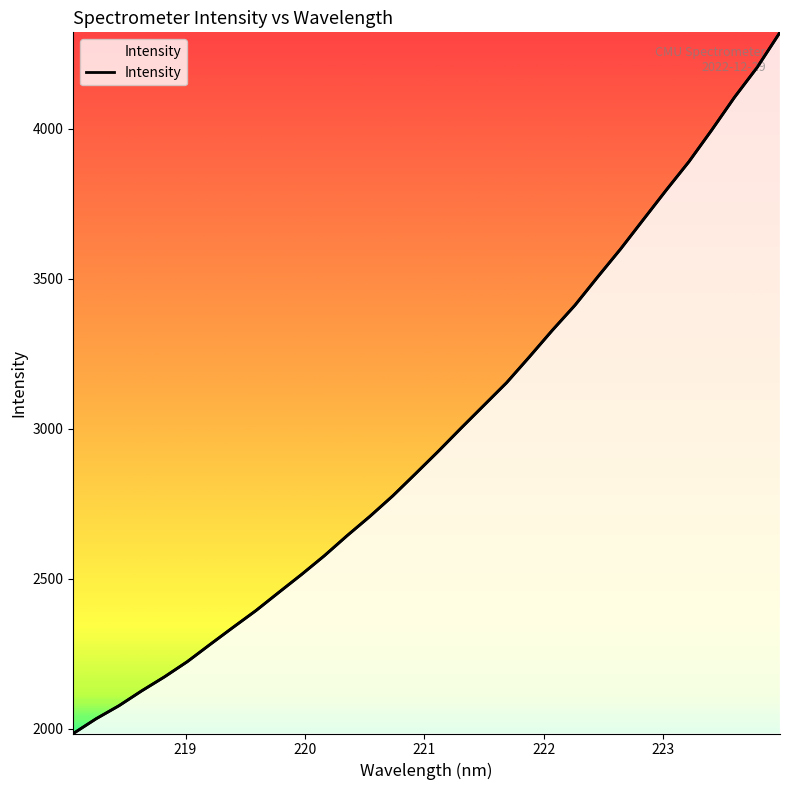

What is the minimum value shown in the chart?

1984.4